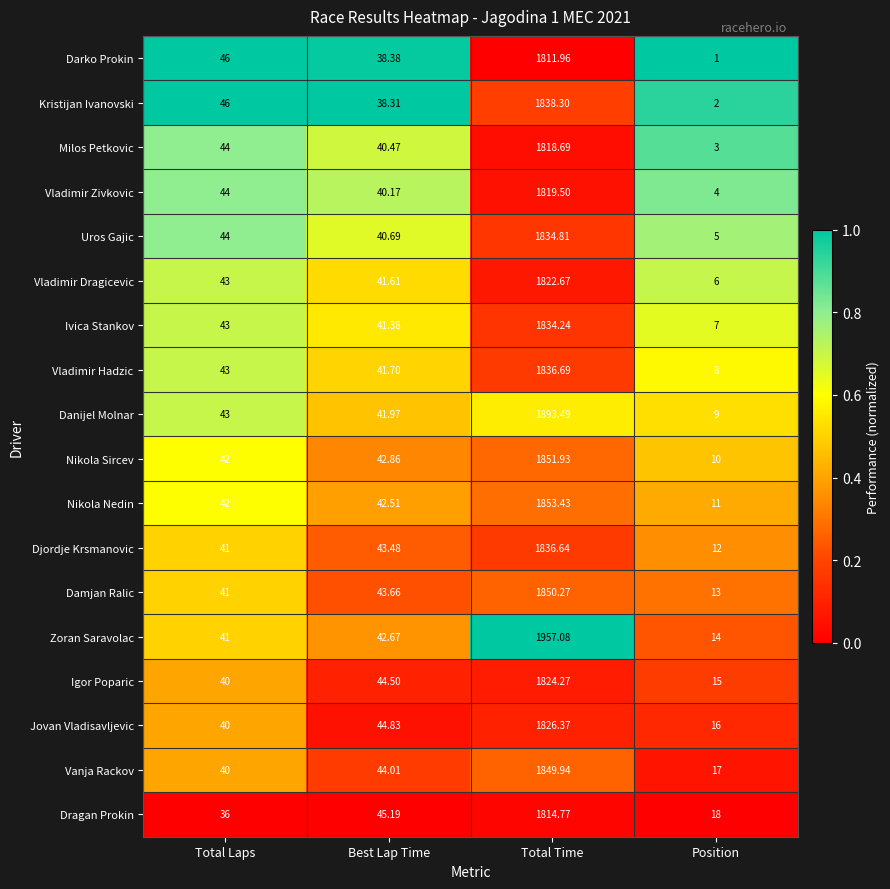

At which label is Djordje Krsmanovic closest to 924?

Best Lap Time